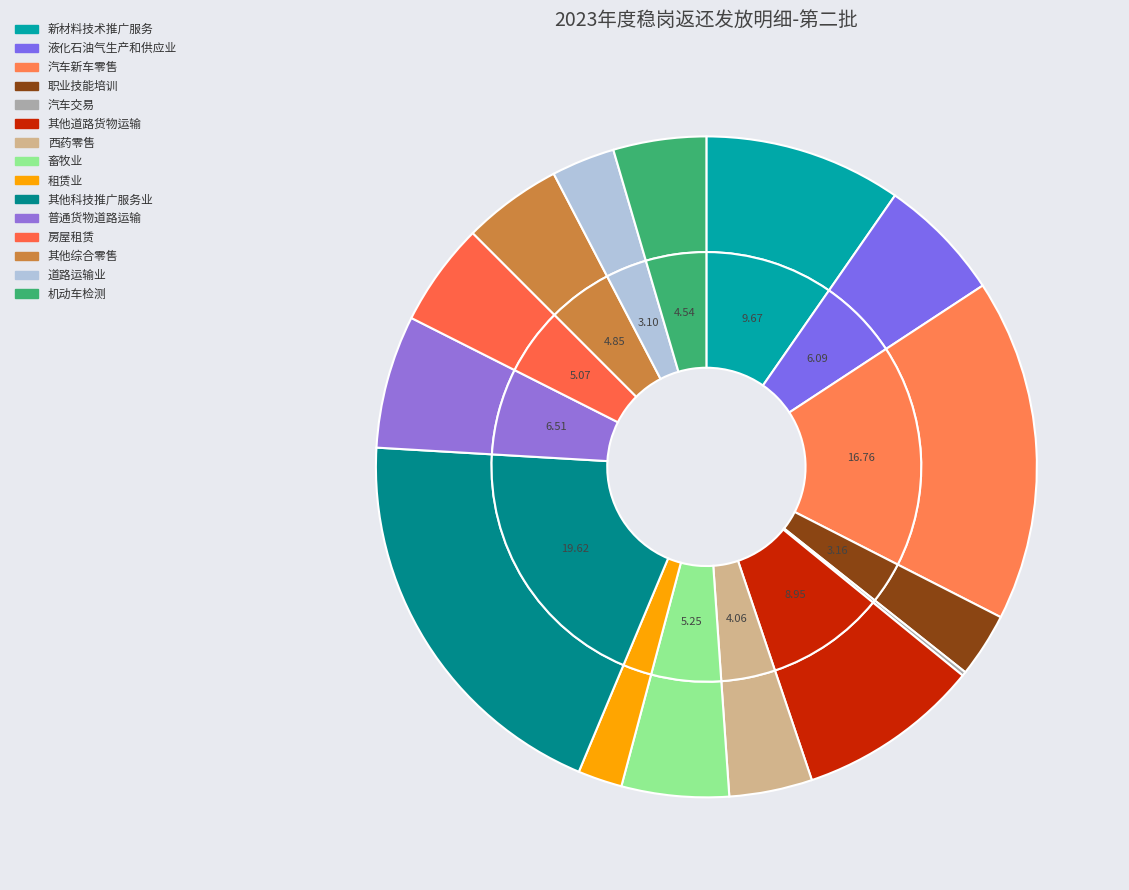

The 普通货物道路运输 slice represents 1% of the pie. True or false?

False